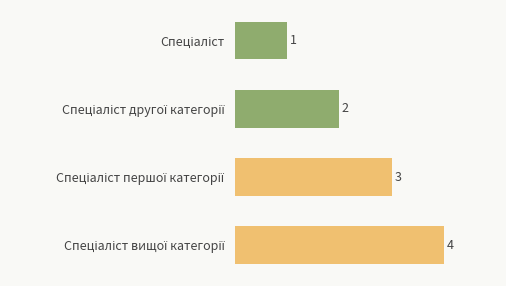

How many values are between 2 and 4?

3